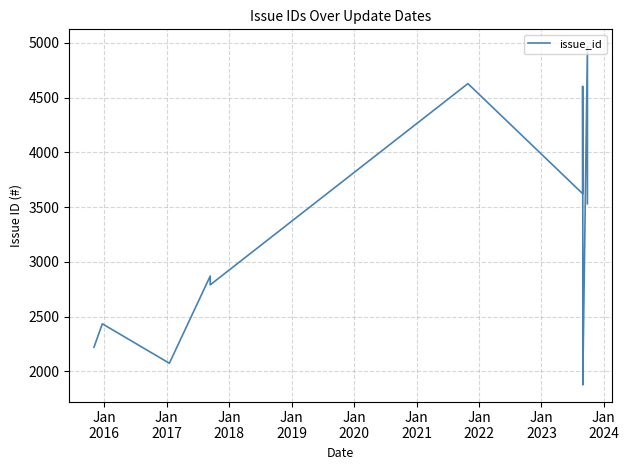

Reading left to right, what are all the values shown in this chart?

2220	2434	2074	2870	2790	4627	3622	3747	3954	4603	3288	1879	1917	1923	4968	3530